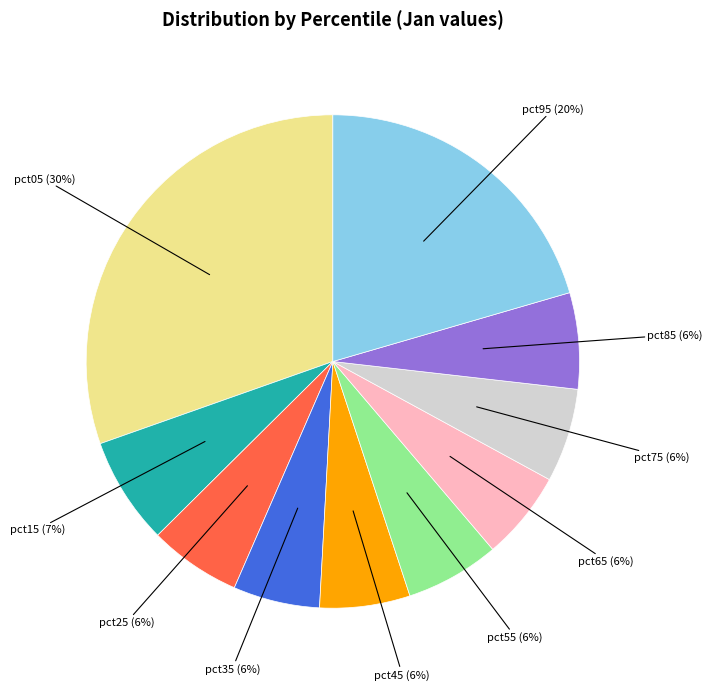

Is there a majority slice in this chart?

No